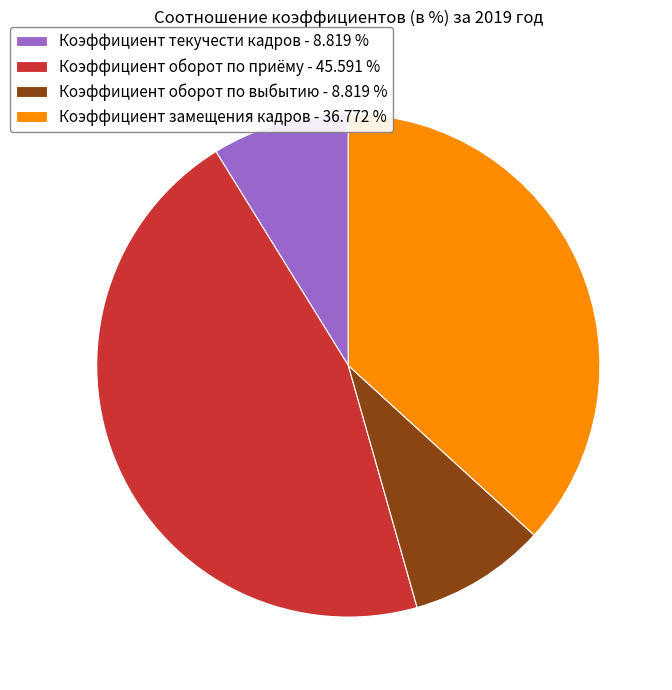

How many segments does this pie chart have?

4